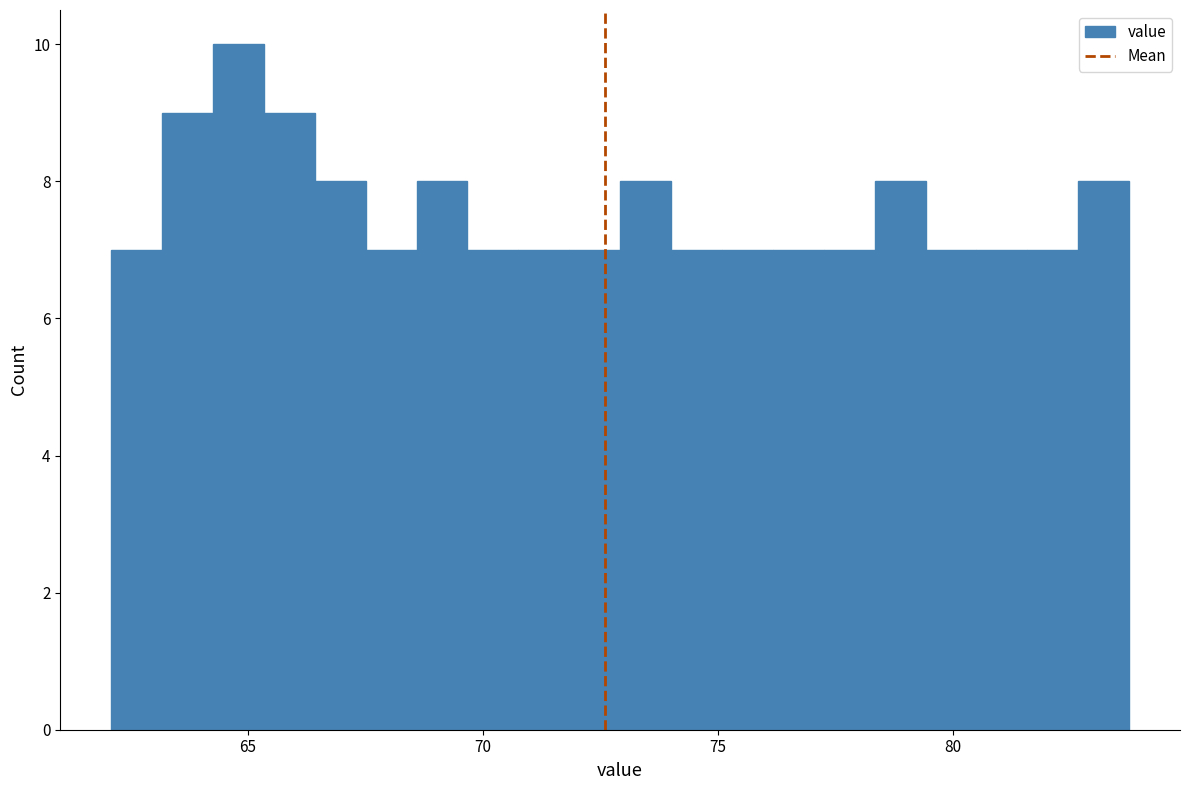

Around what value on the x-axis is the tallest bar? Give the approximate position of its centre, as read against the axis.

65.0